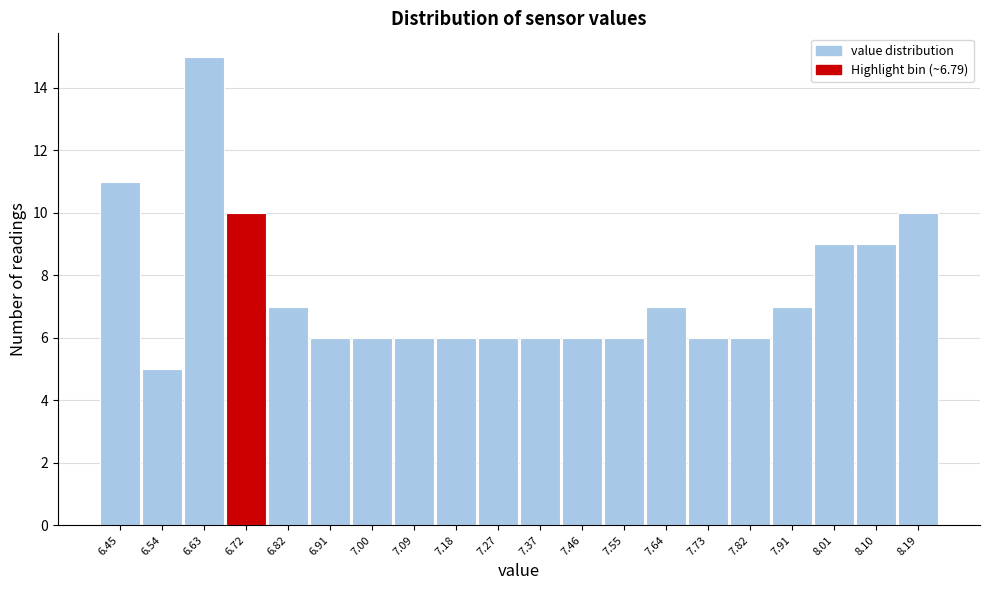

Reading right to left, transcribe all the data shown in this chart.

8.19=10	8.10=9	8.01=9	7.91=7	7.82=6	7.73=6	7.64=7	7.55=6	7.46=6	7.37=6	7.27=6	7.18=6	7.09=6	7.00=6	6.91=6	6.82=7	6.72=10	6.63=15	6.54=5	6.45=11